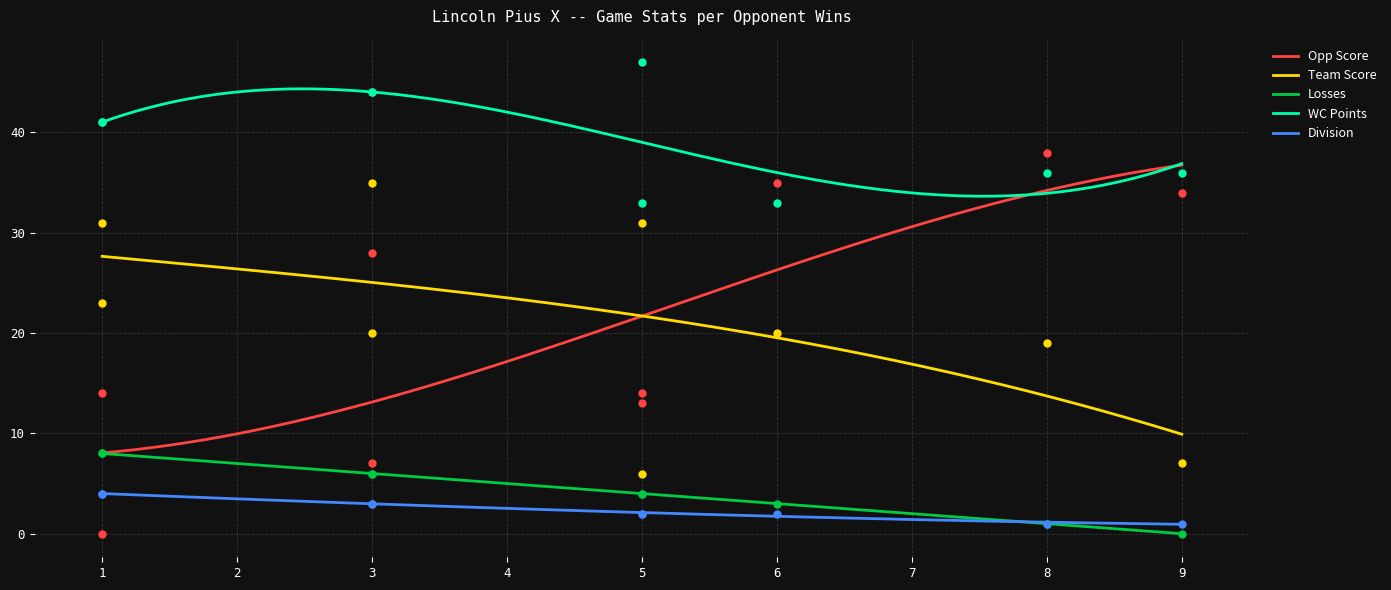

Which series contains the lowest Y value?

Opp Score